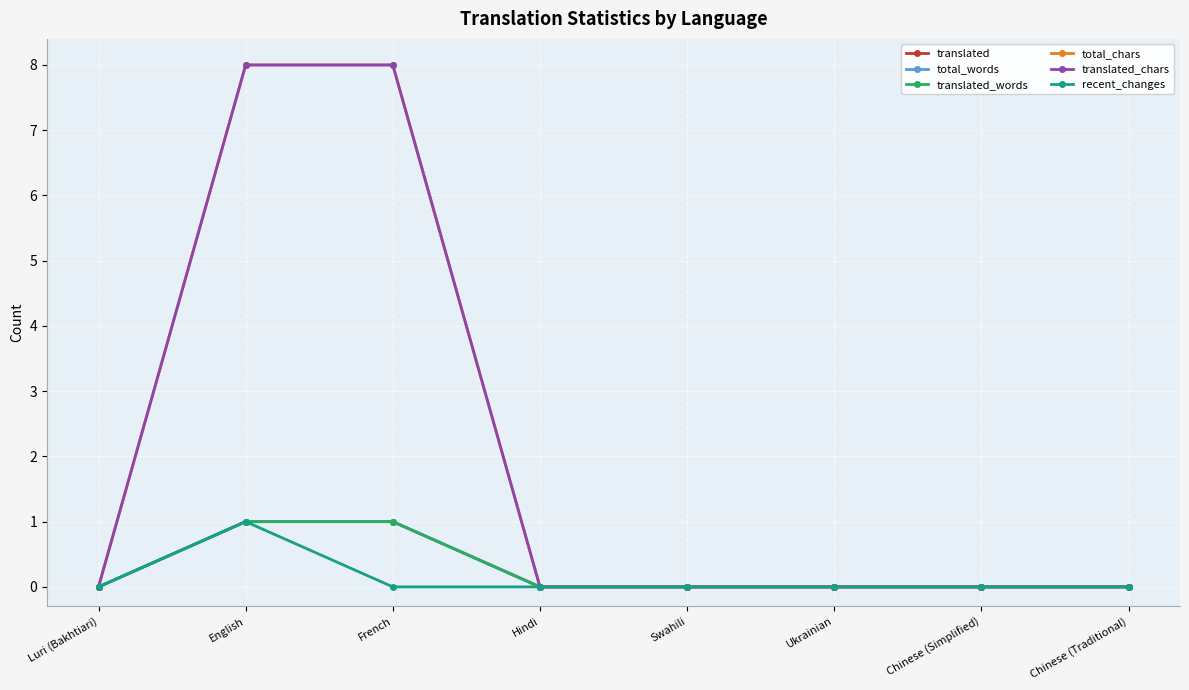

Is this an area chart (filled region under the line)?

No